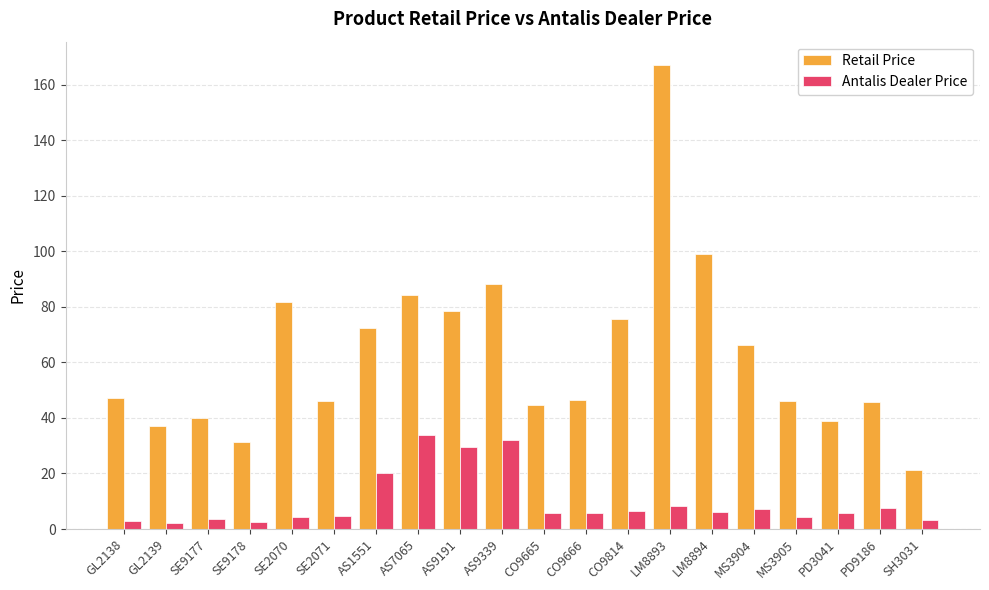

What is the label of the 14th bar from the left?

LM8893